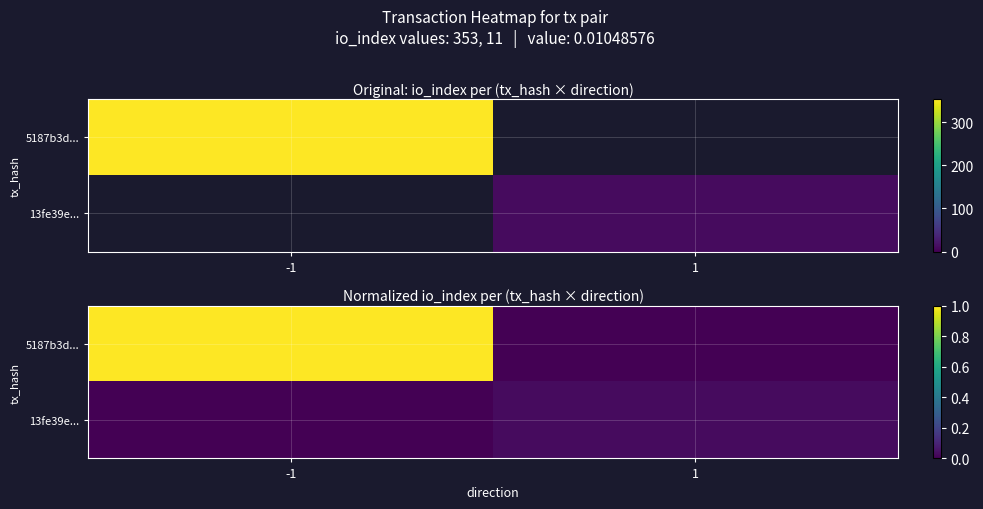

Which series has the largest range (max minus min)?

5187b3d...